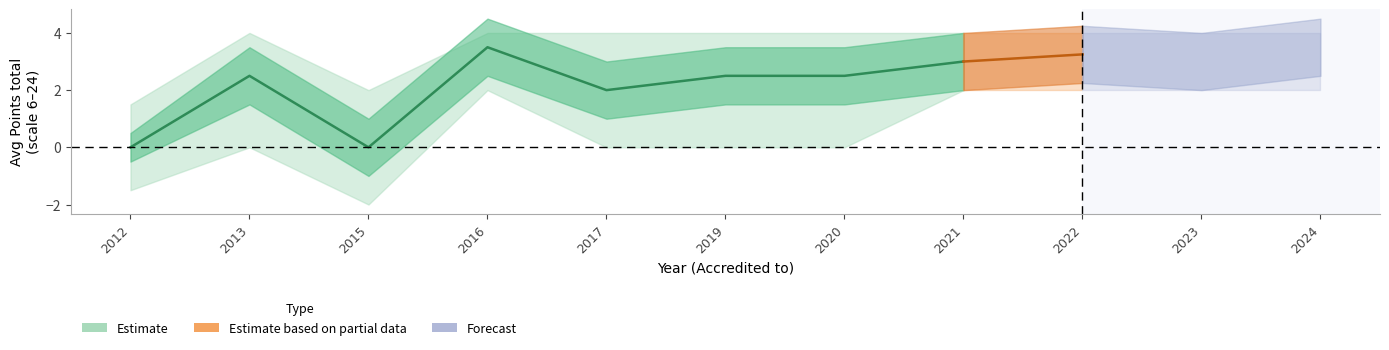

Which category has the lowest value in the lower1 series?

2015